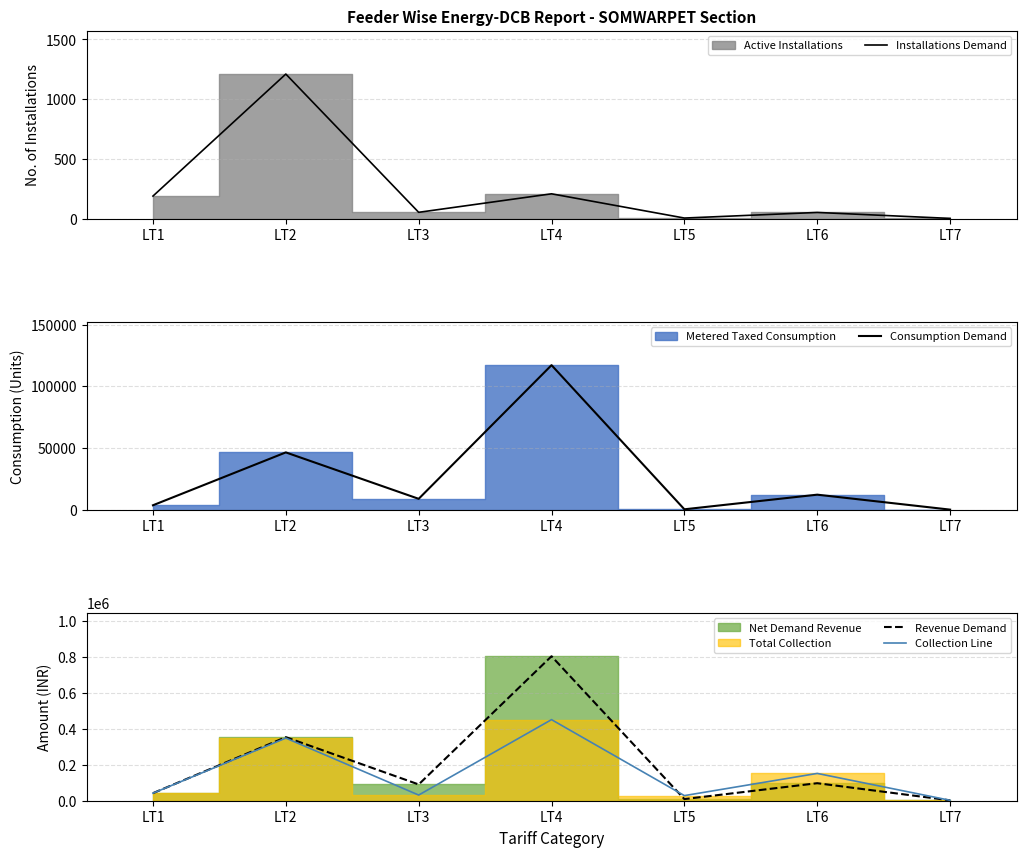

Which series has the widest spread of values?

Revenue Demand